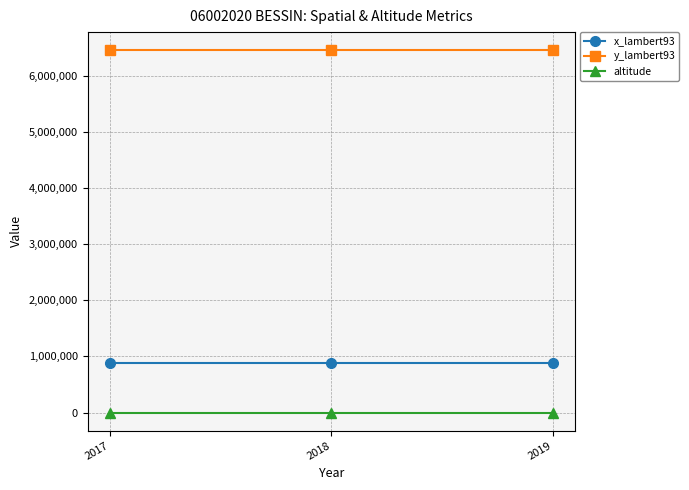

Is it true that altitude equals 361 at 2019?

True